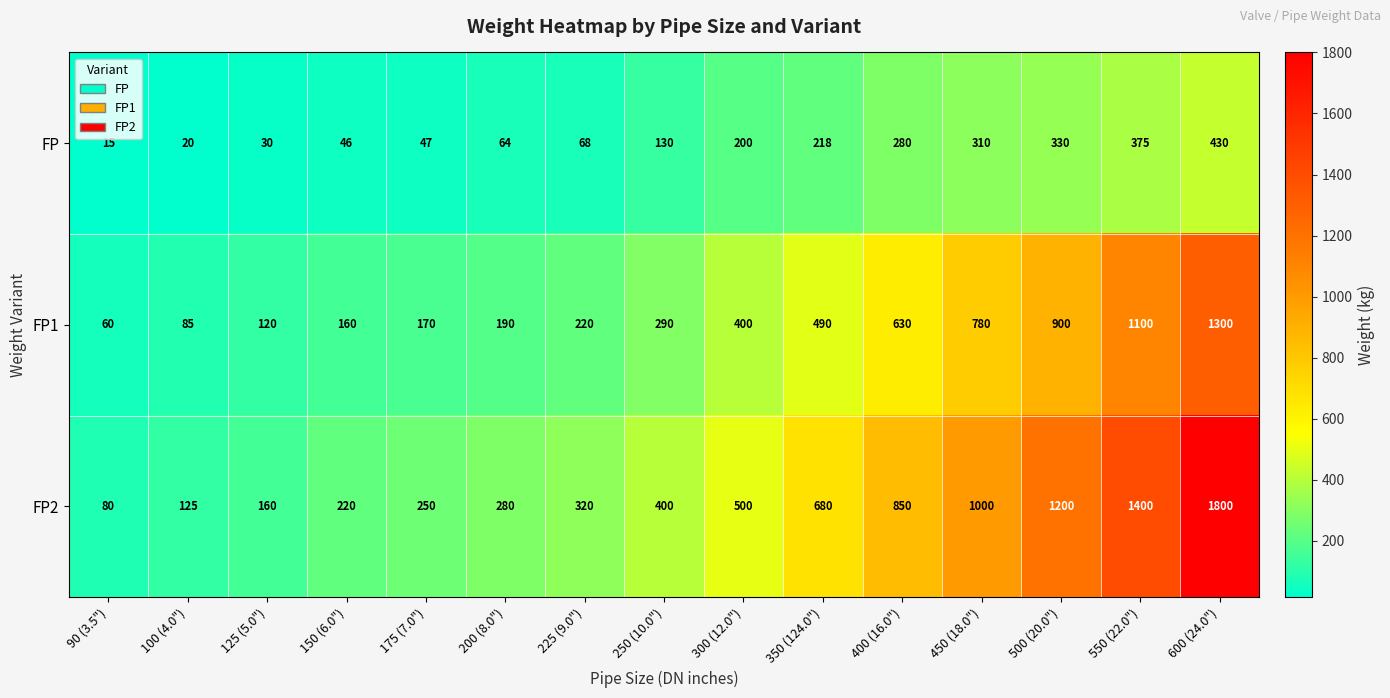

What is the smallest value displayed?

15